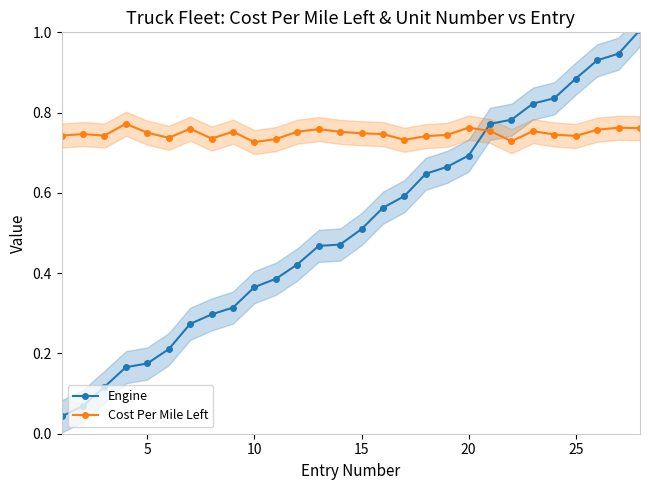

Reading left to right, list all the values displayed in this chart.

Engine: 0.0	0.1	0.1	0.2	0.2	0.2	0.3	0.3	0.3	0.4	0.4	0.4	0.5	0.5	0.5	0.6	0.6	0.6	0.7	0.7	0.8	0.8	0.8	0.8	0.9	0.9	0.9	1.0
Cost Per Mile Left: 0.7	0.7	0.7	0.8	0.7	0.7	0.8	0.7	0.8	0.7	0.7	0.8	0.8	0.8	0.7	0.7	0.7	0.7	0.7	0.8	0.8	0.7	0.8	0.7	0.7	0.8	0.8	0.8